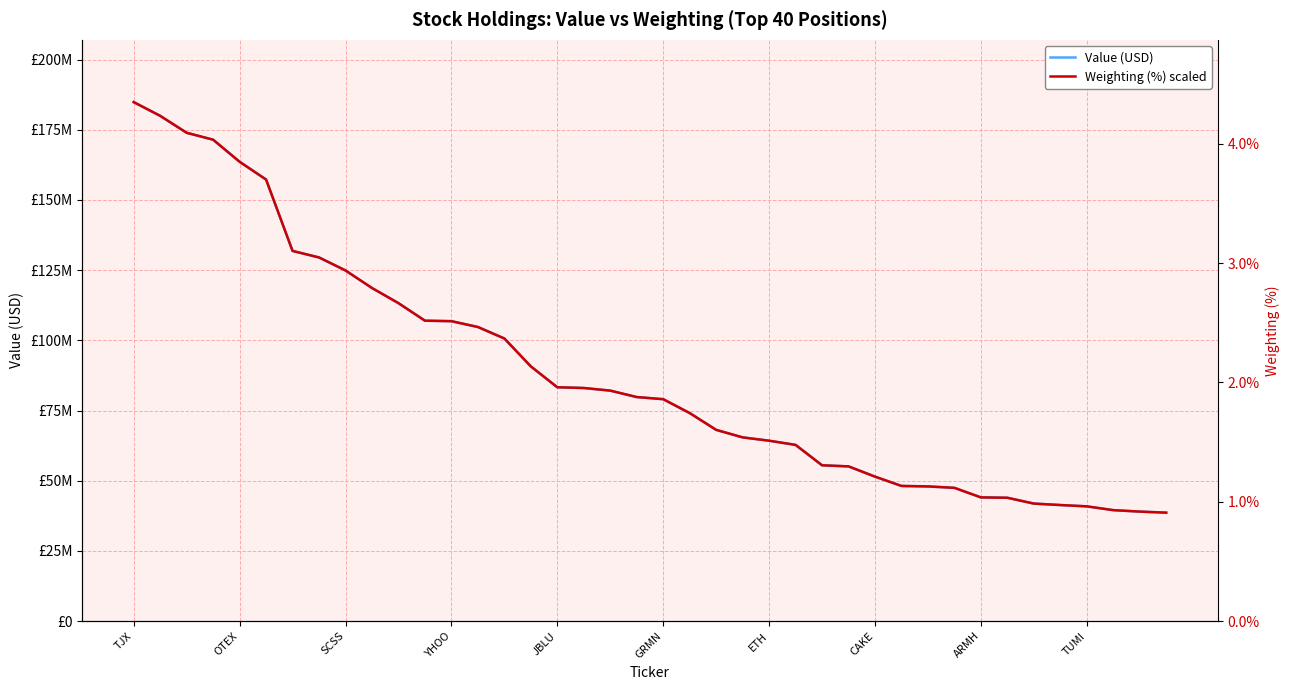

How many data points in Weighting (%) scaled are above 79799026?

20